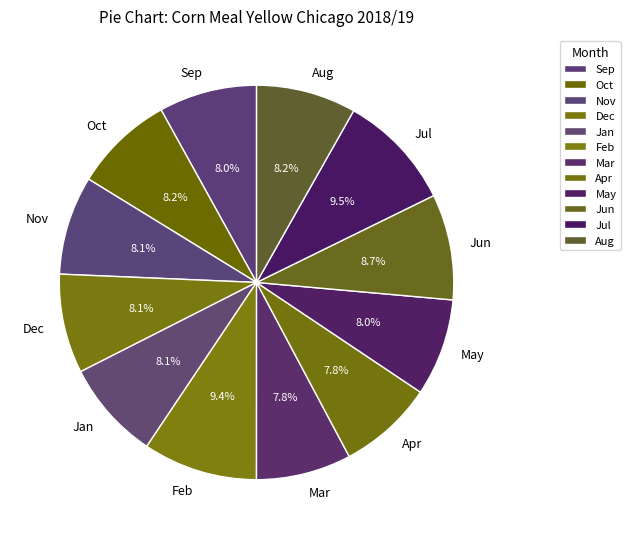

What percentage is the Apr slice, to the nearest percent?

8%